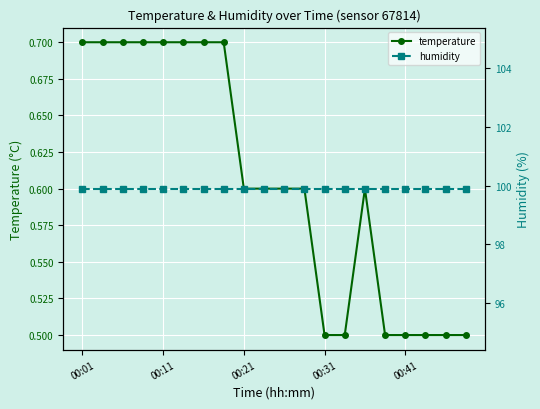

True or false: humidity and temperature cross at least once.

False